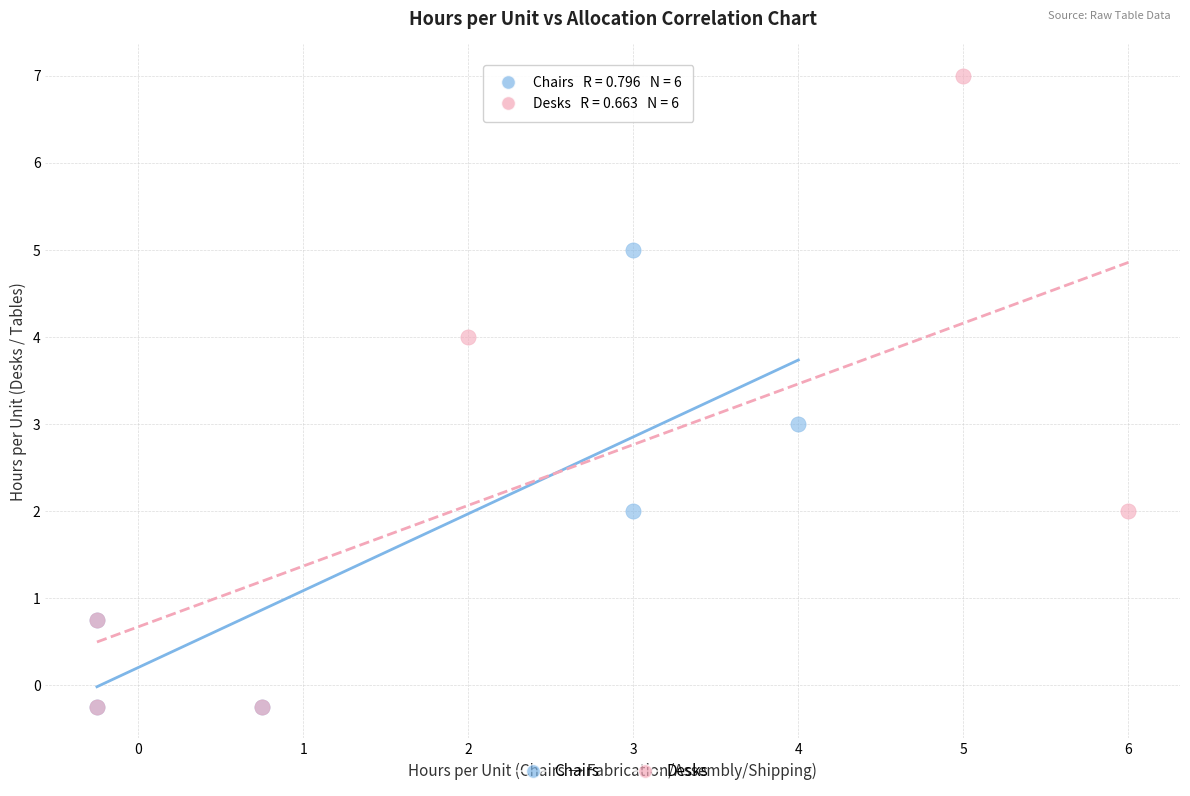

Which series has the largest Y range (max minus min)?

Desks